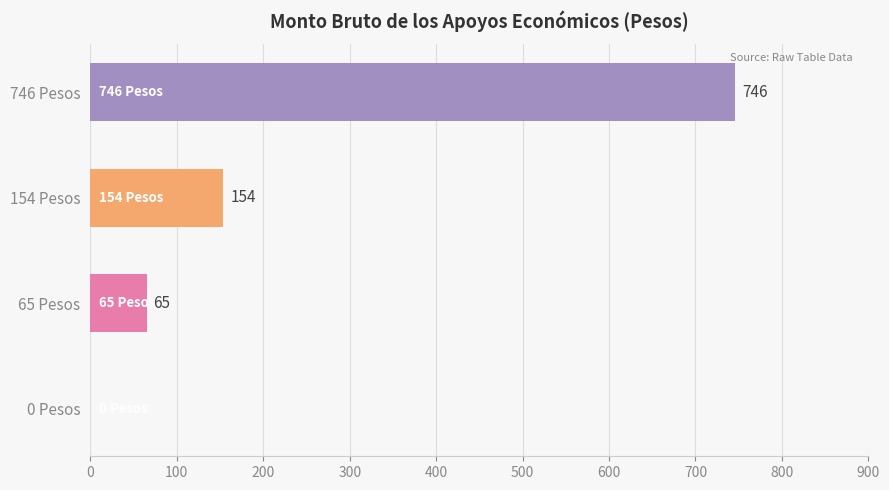

What is the maximum value shown in the chart?

746